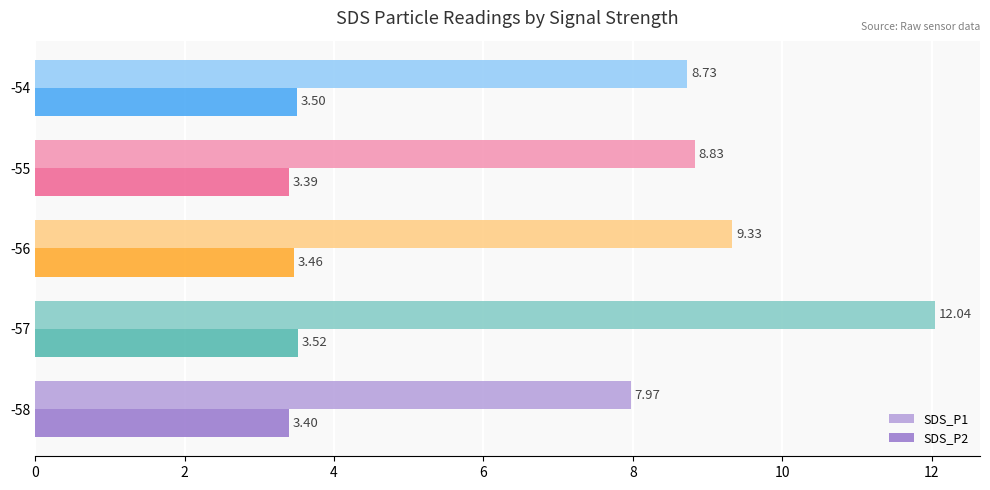

What are all the series names shown in the legend?

SDS_P1, SDS_P2